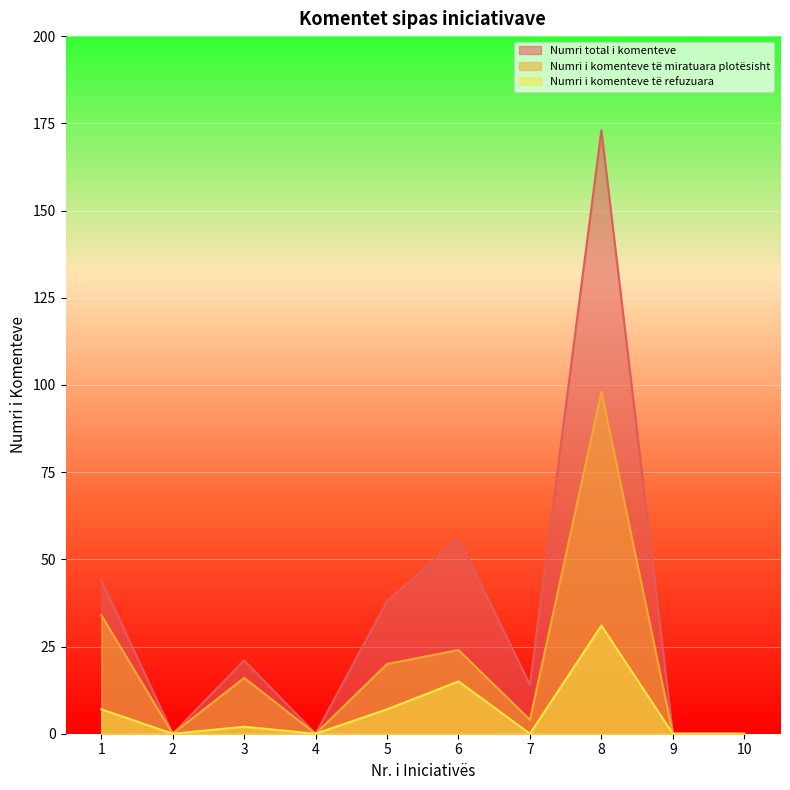

At which category is the sum across all series the highest?

8